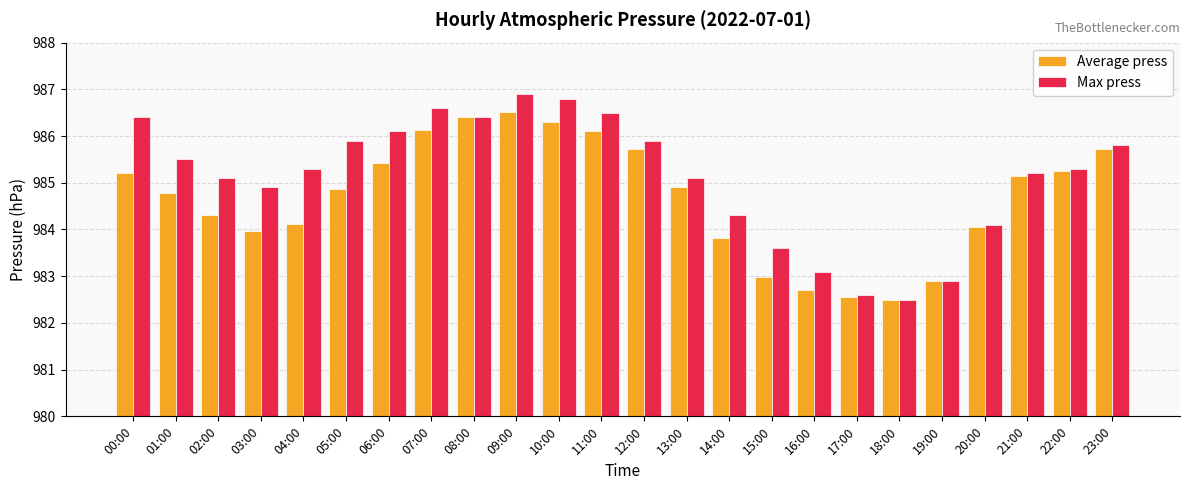

What are all the series names shown in the legend?

Average press, Max press